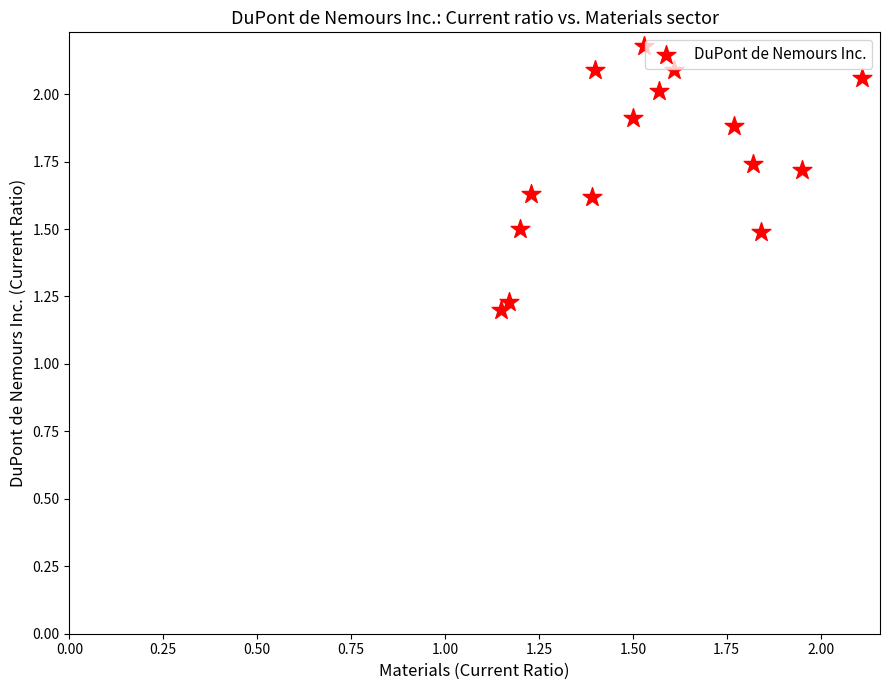

What is the range of X values (max minus min)?

1.0